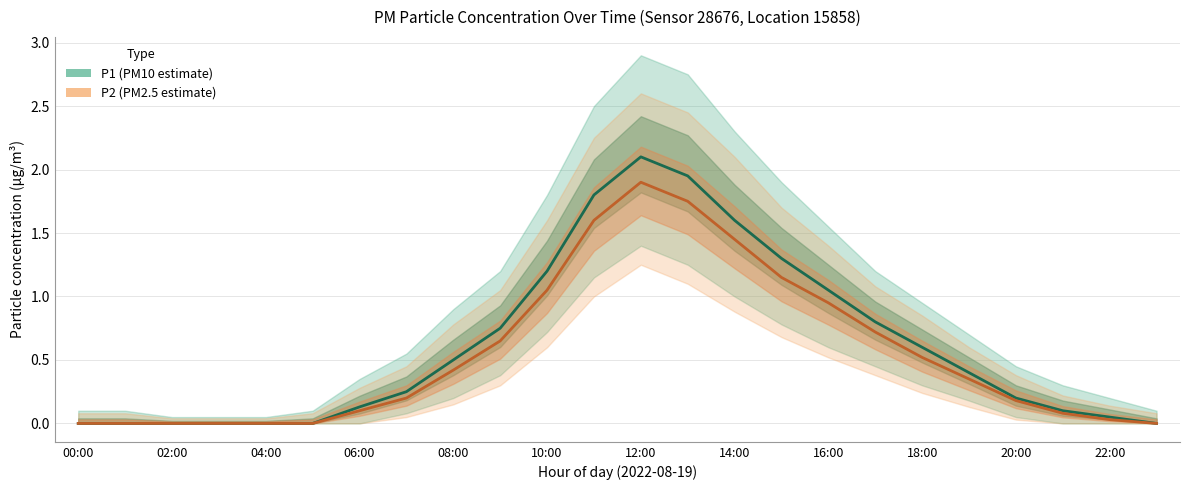

True or false: P1 has a value of 0.8 at 17.

True